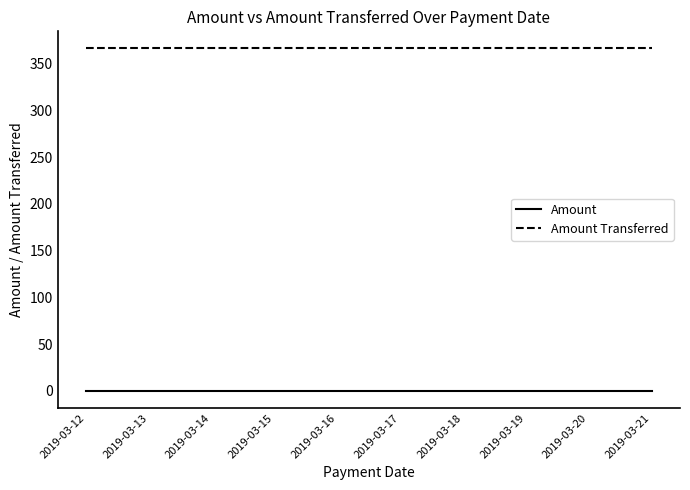

Rank the series at 2019-03-13 from lowest to highest value.

Amount, Amount Transferred